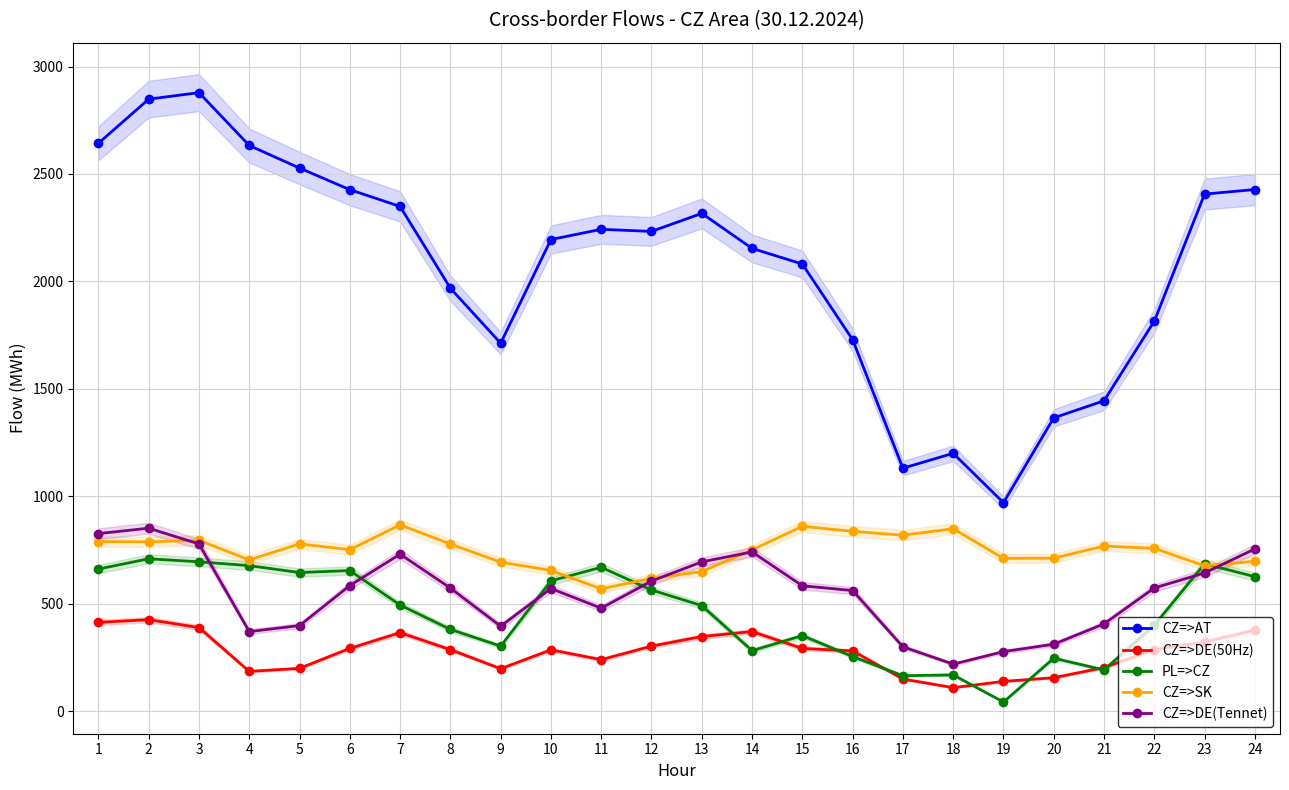

Does the chart display data point markers on the line(s)?

Yes